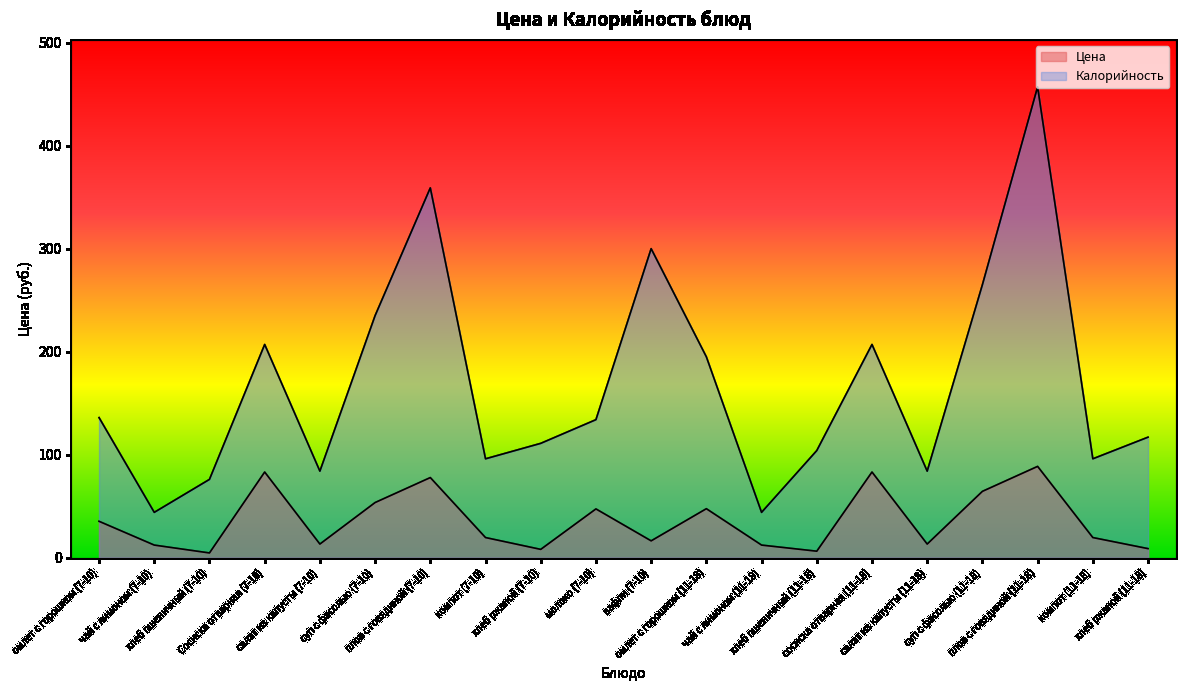

Reading left to right, extract all data points from this chart.

Цена: 35.3	12.2	4.6	83.2	13.2	53.5	77.8	19.6	8.1	47.4	16.3	47.6	12.2	6.3	83.2	13.2	64.4	88.6	19.6	8.8
Калорийность: 136.0	44.0	76.0	207.0	84.0	235.0	359.0	96.0	111.0	134.0	300.0	195.0	44.0	104.0	207.0	84.0	265.0	457.0	96.0	117.0